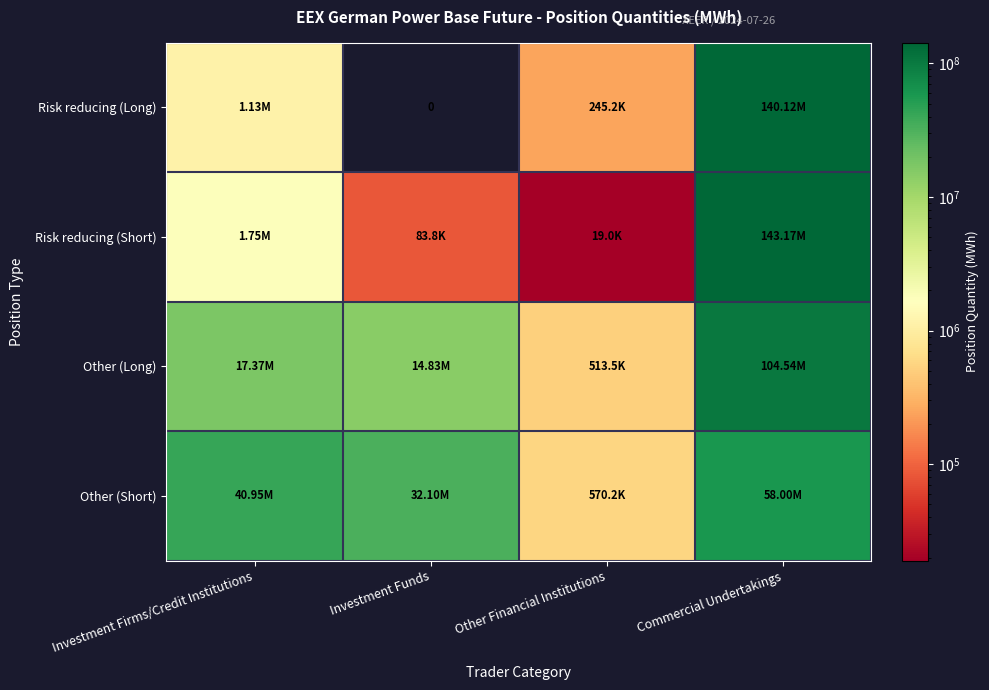

At which label does Risk reducing (Long) reach its minimum?

Investment Funds